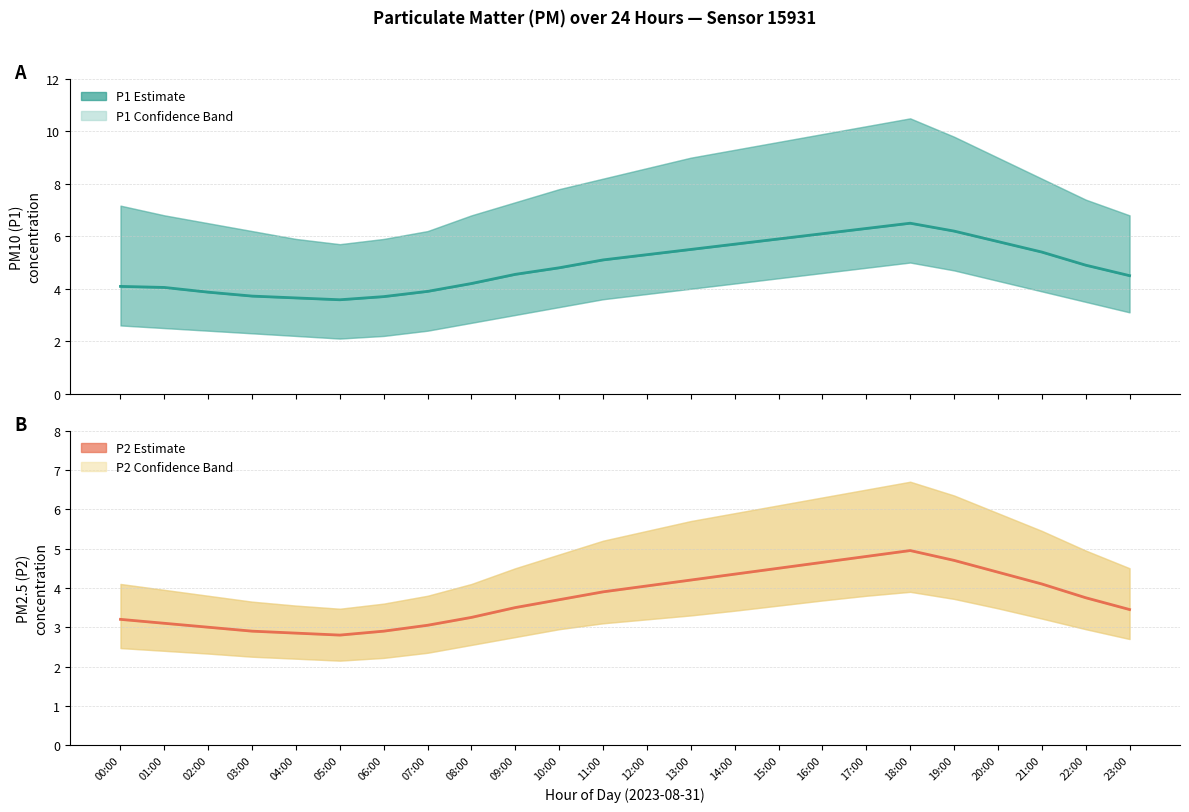

True or false: P2 (PM2.5) and P1 (PM10) cross at least once.

False